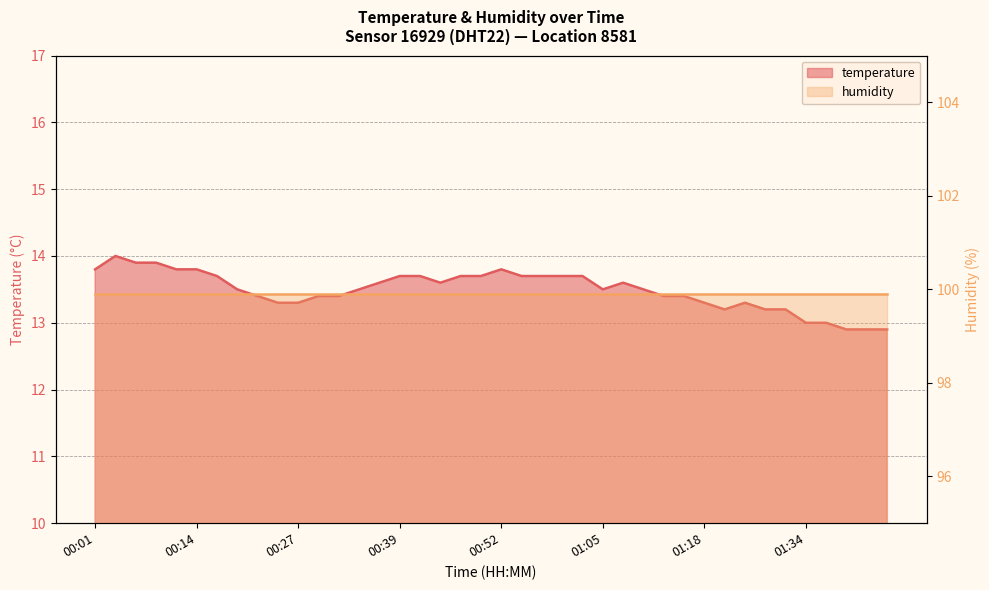

How many interior local valleys (lower than both neighbors) does the data have?

3